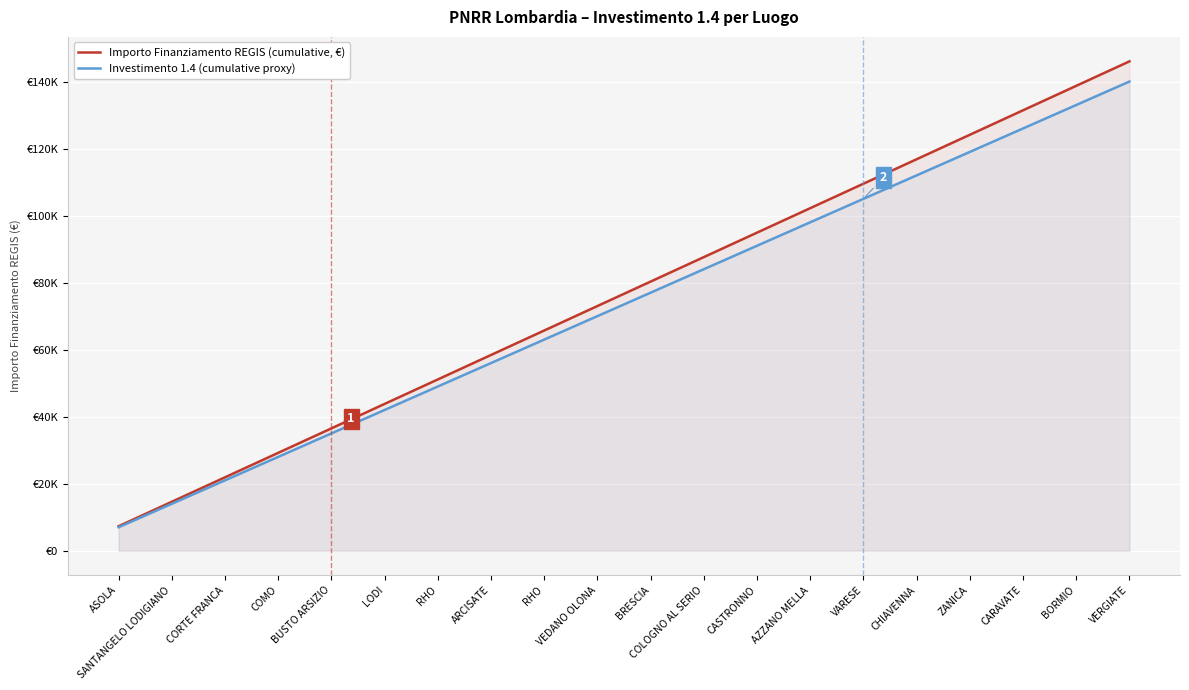

What is the label of the 17th point from the left?

ZANICA